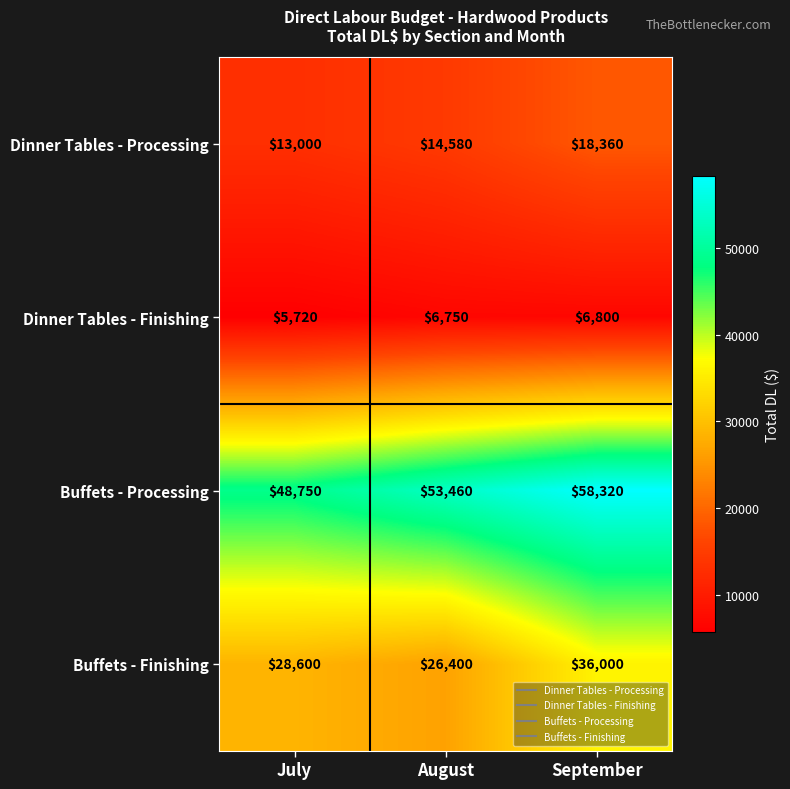

Reading left to right, what are all the values shown in this chart?

Dinner Tables - Processing: 13000	14580	18360
Dinner Tables - Finishing: 5720	6750	6800
Buffets - Processing: 48750	53460	58320
Buffets - Finishing: 28600	26400	36000